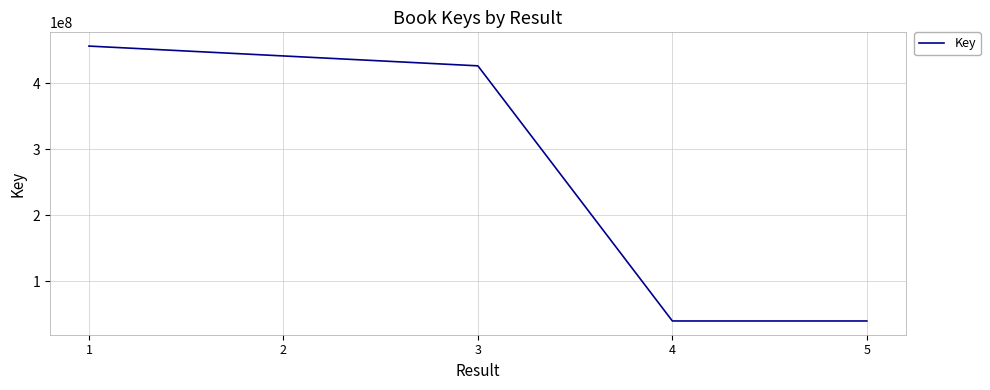

How many series are shown in this chart?

1